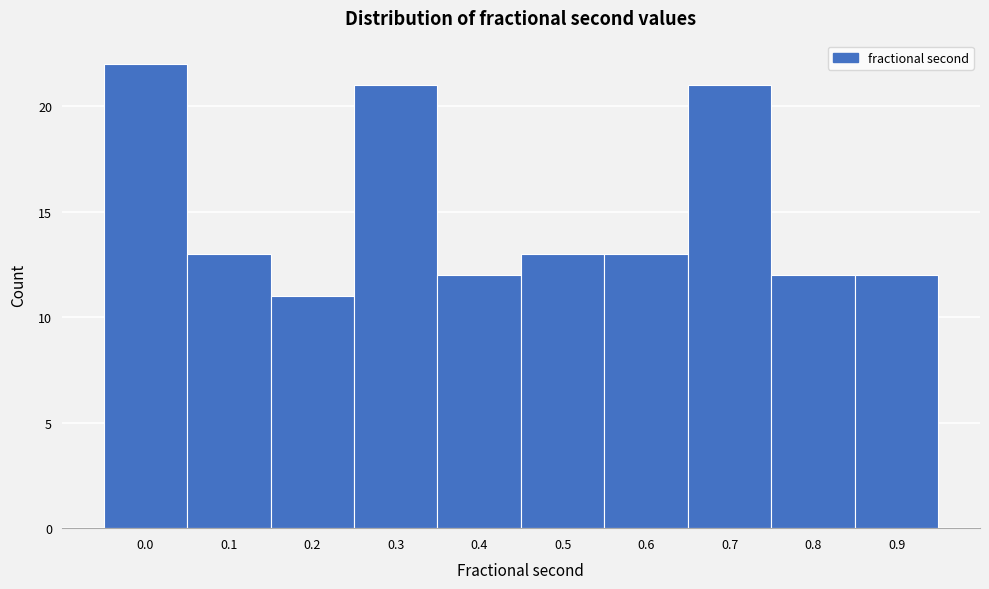

Reading left to right, transcribe all the data shown in this chart.

0.0=22	0.1=13	0.2=11	0.3=21	0.4=12	0.5=13	0.6=13	0.7=21	0.8=12	0.9=12